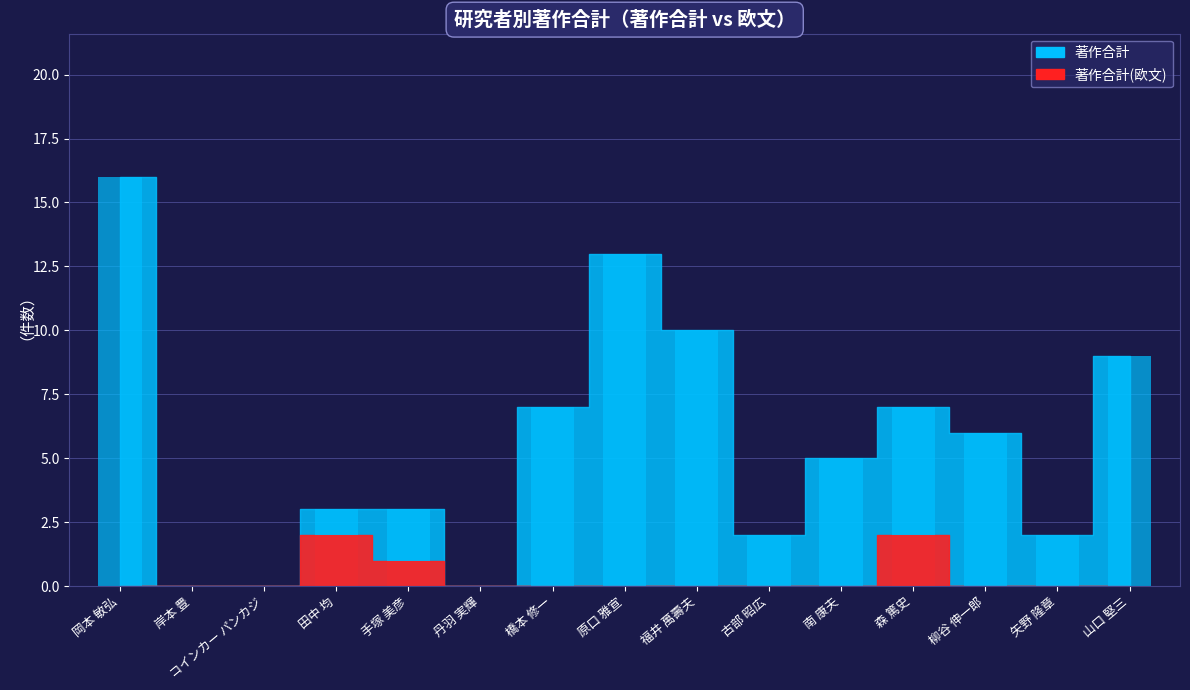

At which category is the sum across all series the highest?

岡本 敏弘